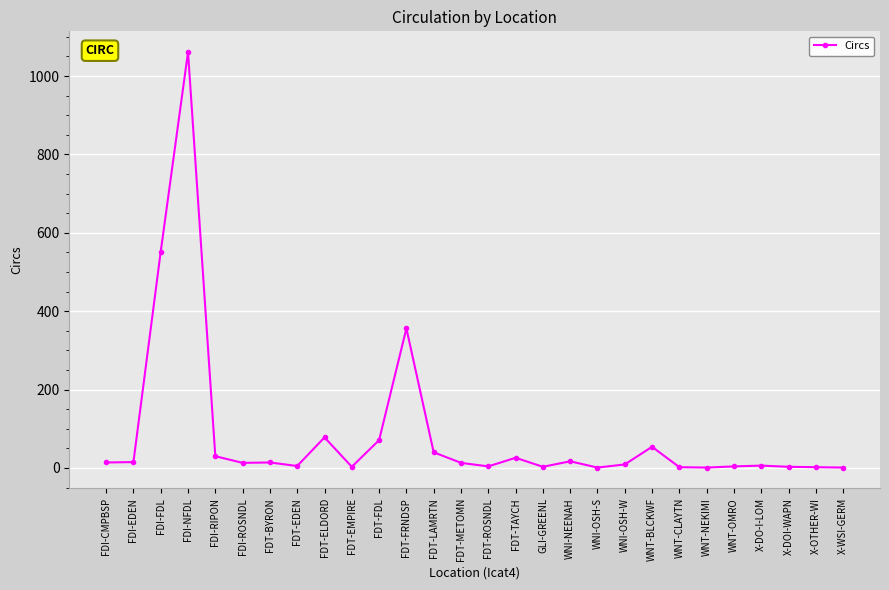

What is the change in value from FDI-NFDL to FDT-FDL?

-990